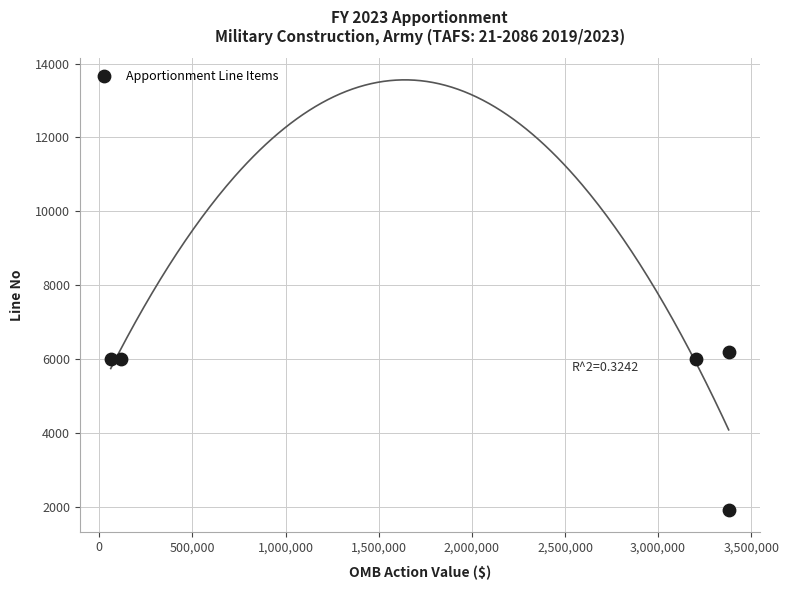

What is the range of Y values (max minus min)?

4270